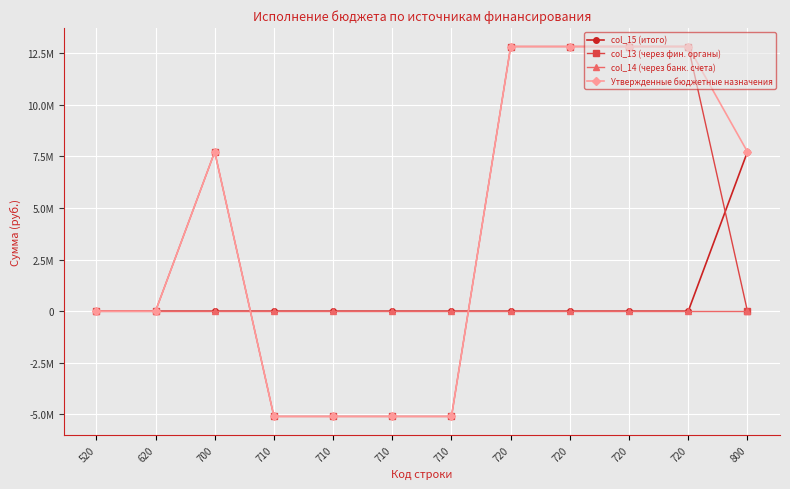

True or false: col_14 (через банк. счета) and Утвержденные бюджетные назначения intersect in this chart.

True